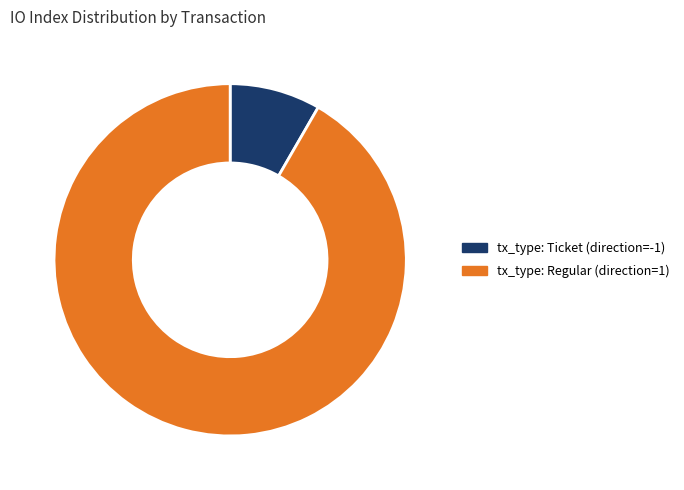

What is the majority slice?

tx_type: Regular (direction=1)